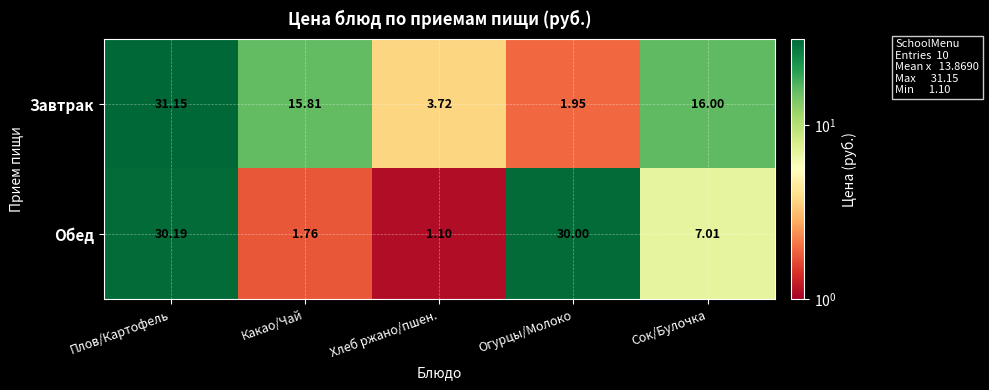

Which series has the largest total across all categories?

Обед